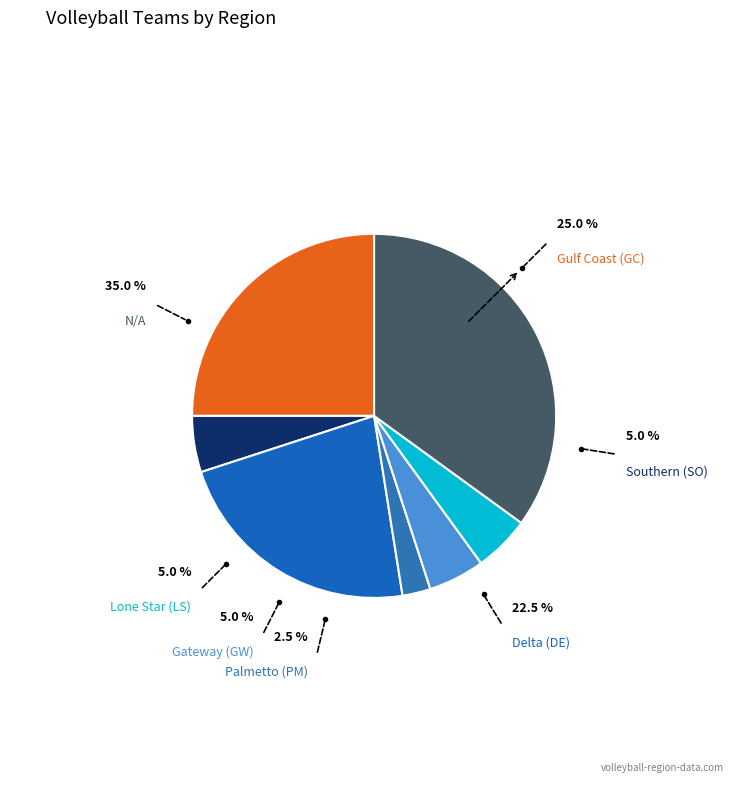

Which slice is the smallest?

Palmetto (PM)